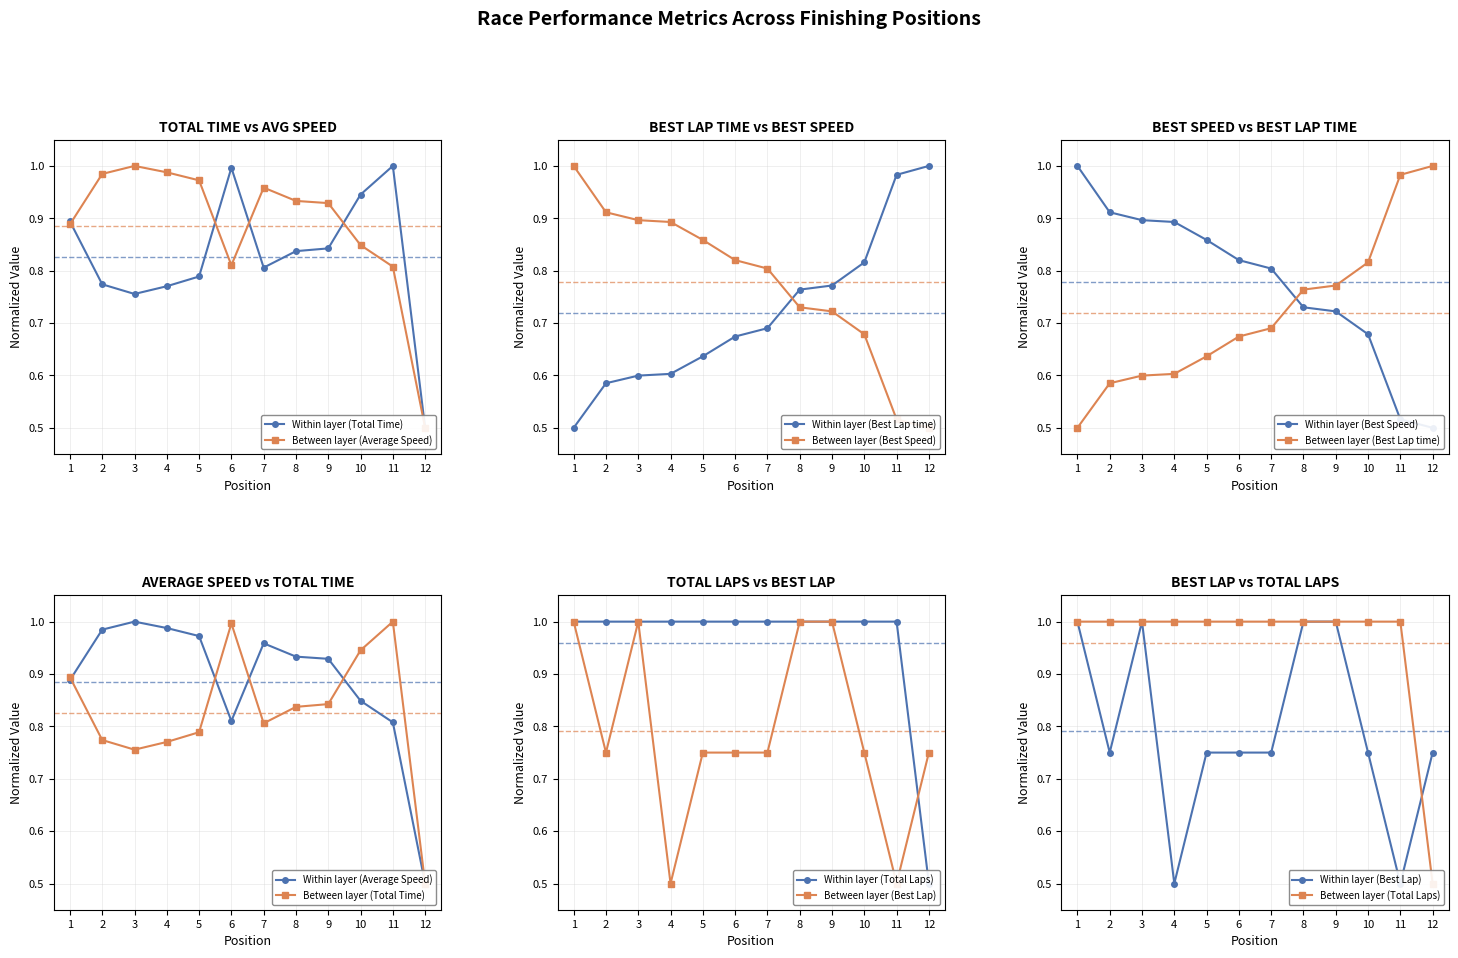

Reading right to left, extract all data points from this chart.

Total Laps: 0.5	1.0	1.0	1.0	1.0	1.0	1.0	1.0	1.0	1.0	1.0	1.0
Total Time: 0.5	1.0	0.9	0.8	0.8	0.8	1.0	0.8	0.8	0.8	0.8	0.9
Best Lap time: 1.0	1.0	0.8	0.8	0.8	0.7	0.7	0.6	0.6	0.6	0.6	0.5
Best Speed: 0.5	0.5	0.7	0.7	0.7	0.8	0.8	0.9	0.9	0.9	0.9	1.0
Best Lap: 0.8	0.5	0.8	1.0	1.0	0.8	0.8	0.8	0.5	1.0	0.8	1.0
Average Speed: 0.5	0.8	0.8	0.9	0.9	1.0	0.8	1.0	1.0	1.0	1.0	0.9